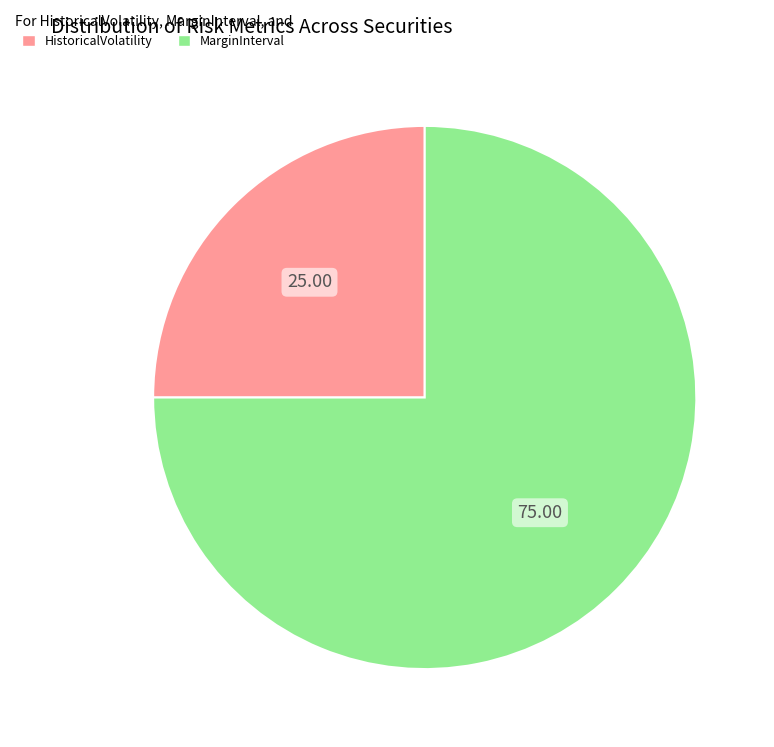

How many segments does this pie chart have?

2